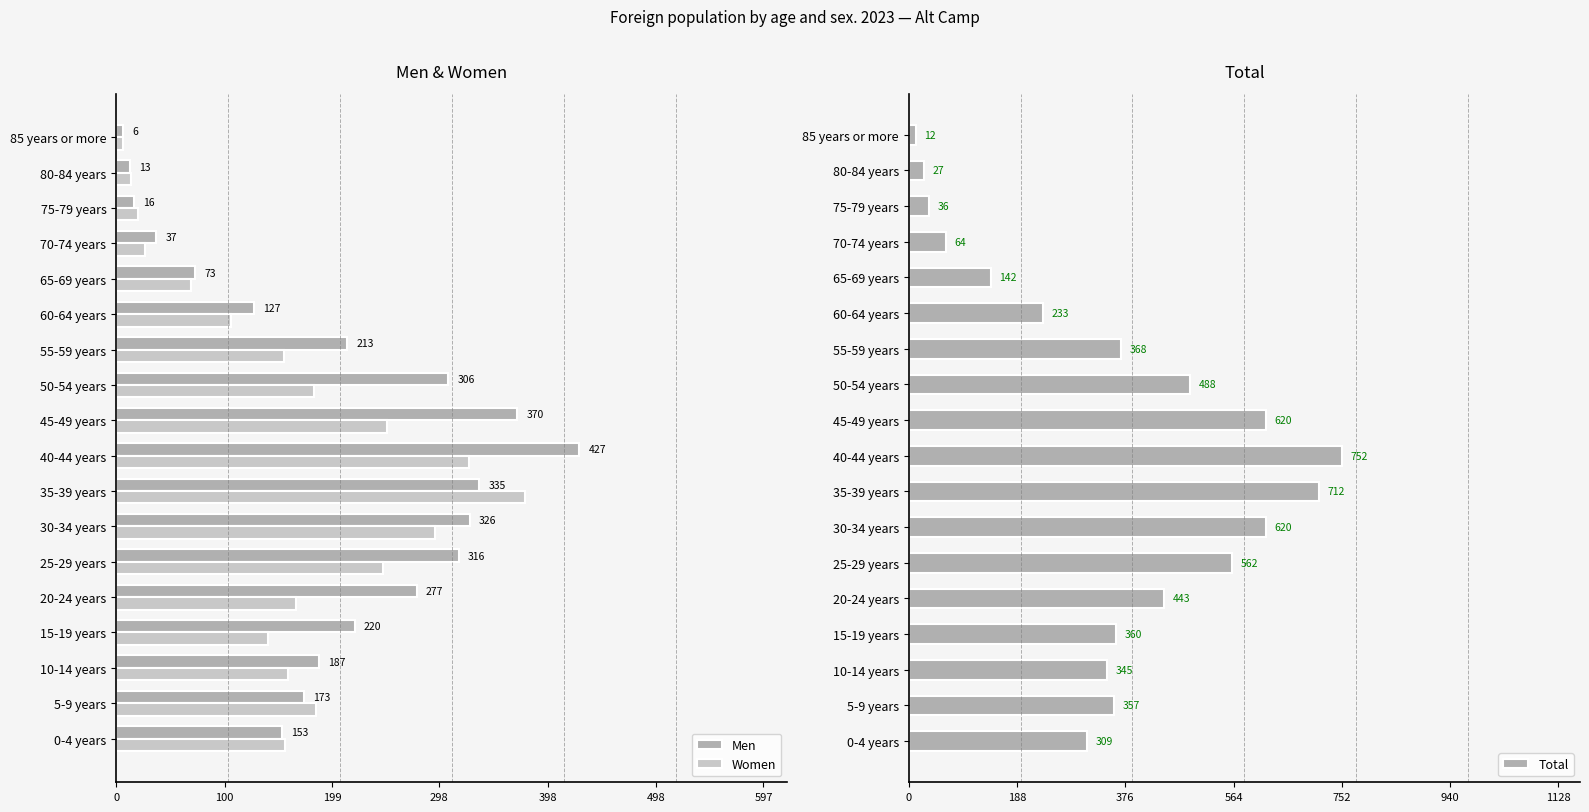

Is the value of Women at 75-79 years greater than the value of Men at 35-39 years?

No